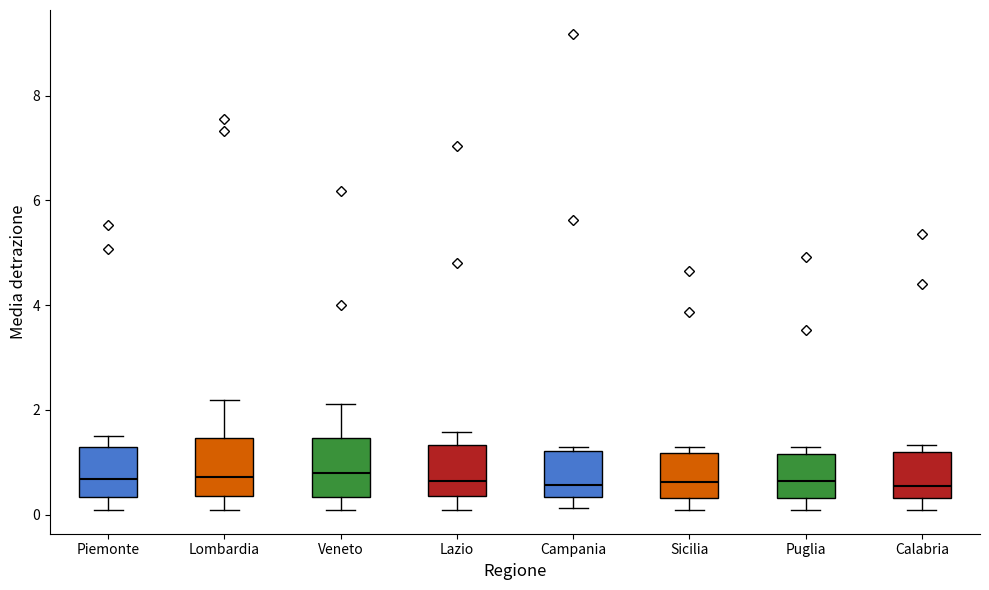

Reading left to right, transcribe this box plot: for each box, give where its median line is, the range the box spans, and where its two whiskers end, as read against the y-axis. The values are not printed on the chart, so give them approximately, as read against the axis.

Piemonte: median 0.6, box 0.4 to 1.2, whiskers 0.0 to 1.6
Lombardia: median 0.8, box 0.4 to 1.4, whiskers 0.0 to 2.2
Veneto: median 0.8, box 0.4 to 1.4, whiskers 0.0 to 2.2
Lazio: median 0.6, box 0.4 to 1.4, whiskers 0.0 to 1.6
Campania: median 0.6, box 0.4 to 1.2, whiskers 0.2 to 1.4
Sicilia: median 0.6, box 0.4 to 1.2, whiskers 0.0 to 1.4
Puglia: median 0.6, box 0.4 to 1.2, whiskers 0.0 to 1.4
Calabria: median 0.6, box 0.4 to 1.2, whiskers 0.0 to 1.4